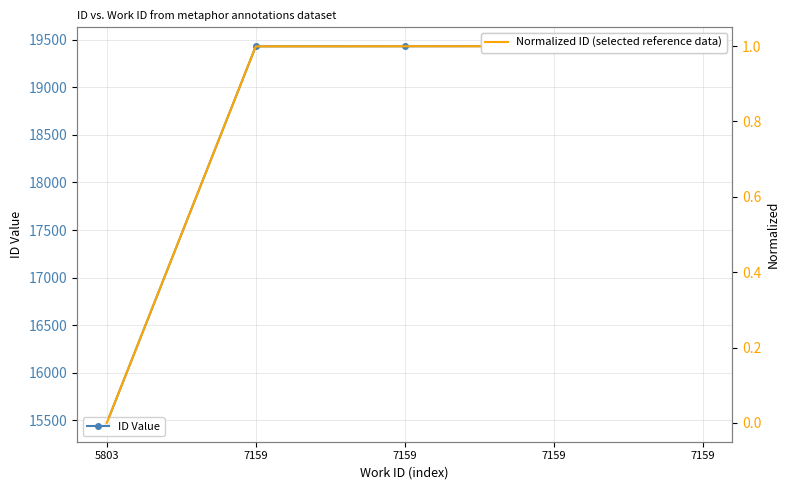

List the series in order of their peak value, highest first.

ID Value, Normalized ID (selected reference data)